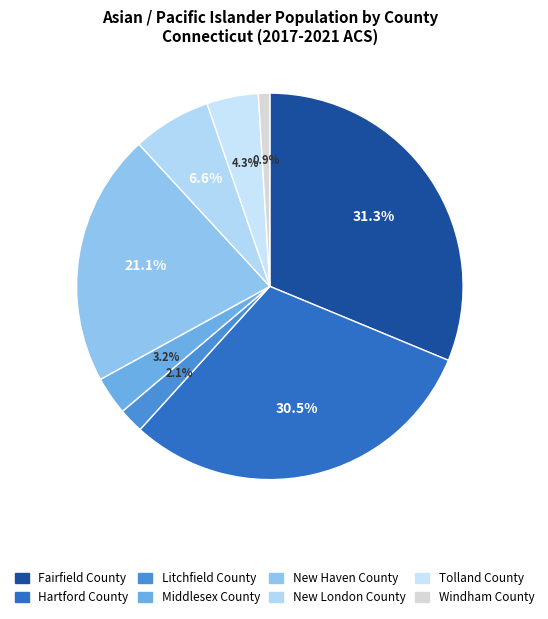

To the nearest percent, what is the difference between the Windham County and Hartford County slice percentages?

30%